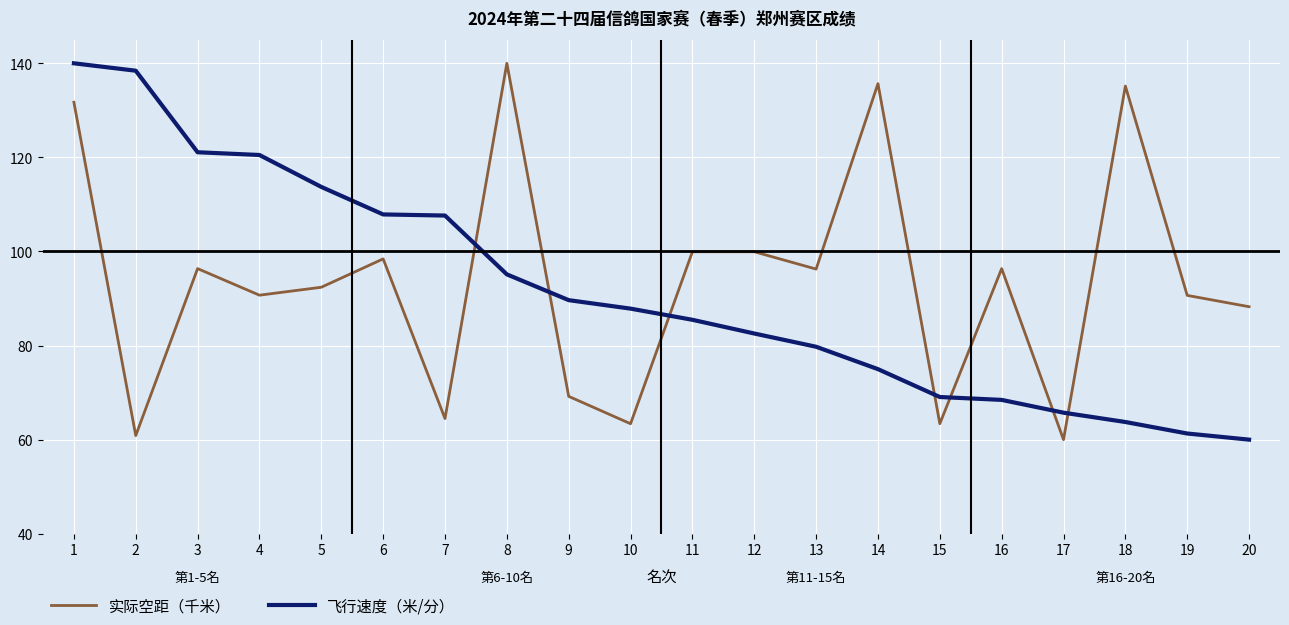

The 实际空距（千米） series shows 90.7 at 19. True or false?

True